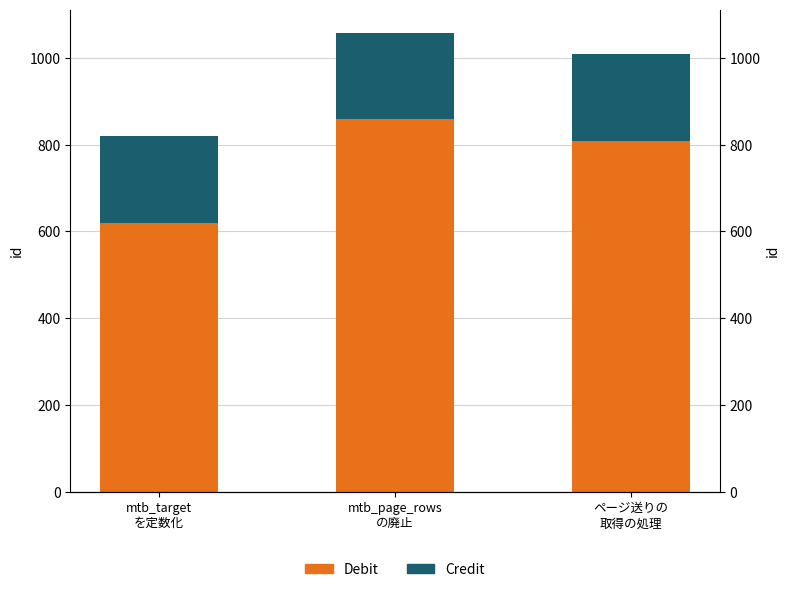

What is the sum of all Credit values?

600